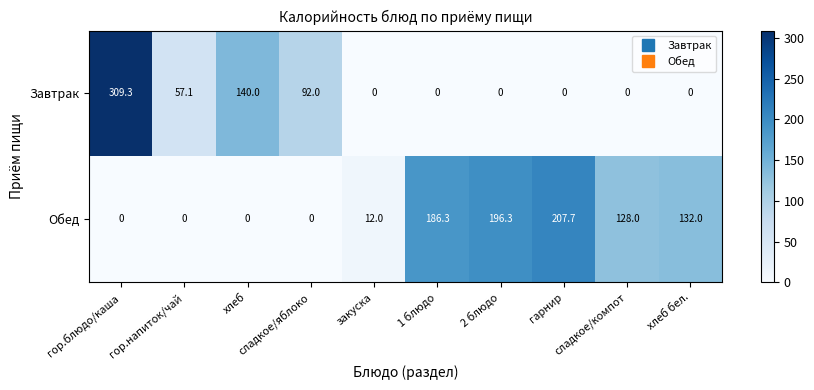

Rank the series by their maximum value, from lowest to highest.

Обед, Завтрак